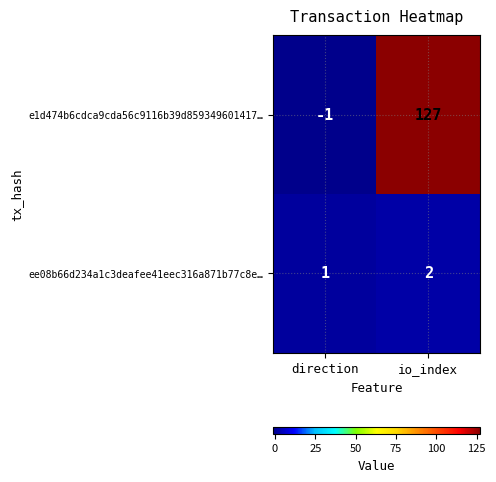

Rank the series by their average value, from lowest to highest.

ee08b66d234a1c3deafee41eec316a871b77c8e…, e1d474b6cdca9cda56c9116b39d859349601417…